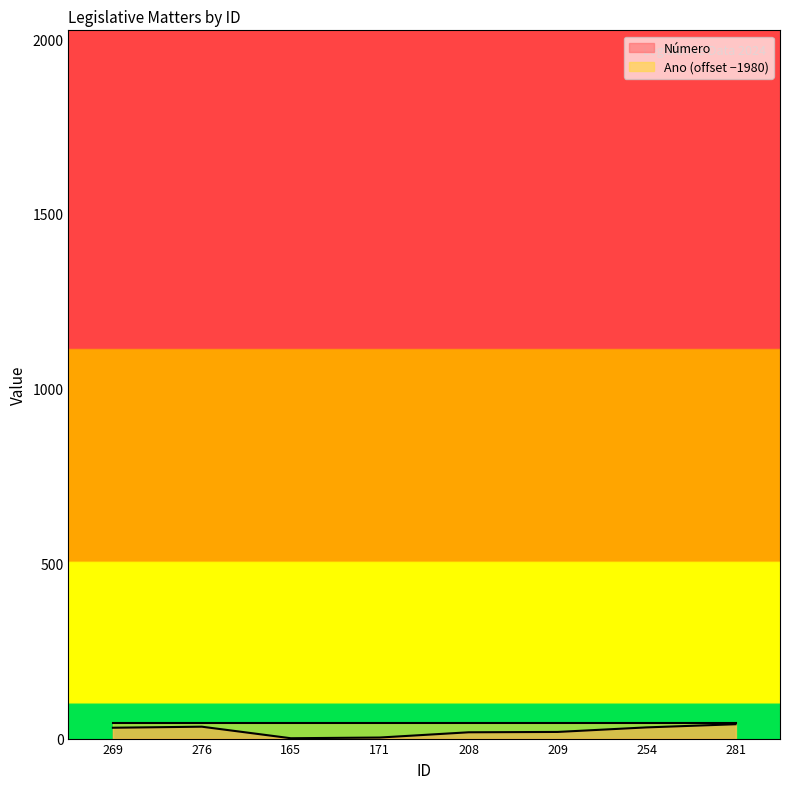

The value at 165 is 0. True or false?

False